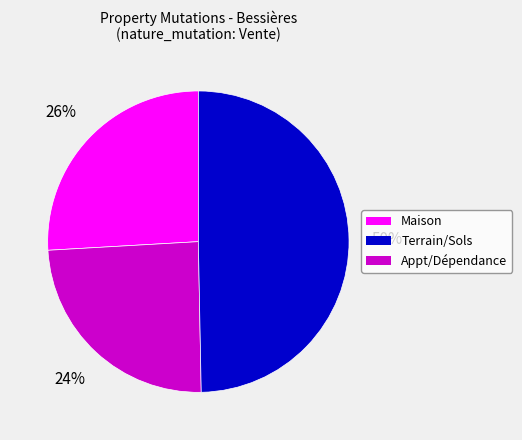

To the nearest percent, what is the average slice percentage?

33%